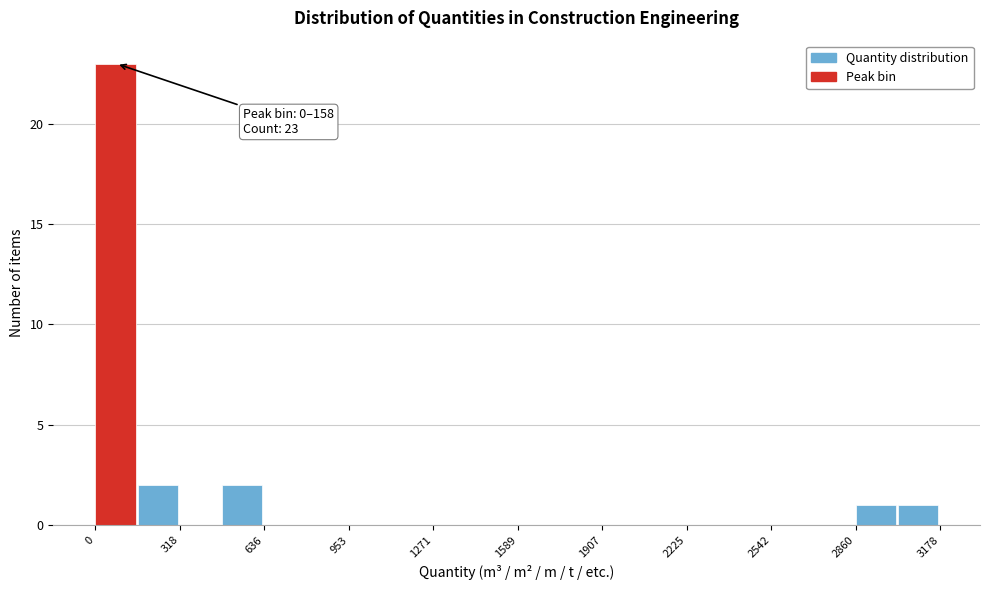

Around what value on the x-axis is the tallest bar? Give the approximate position of its centre, as read against the axis.

100